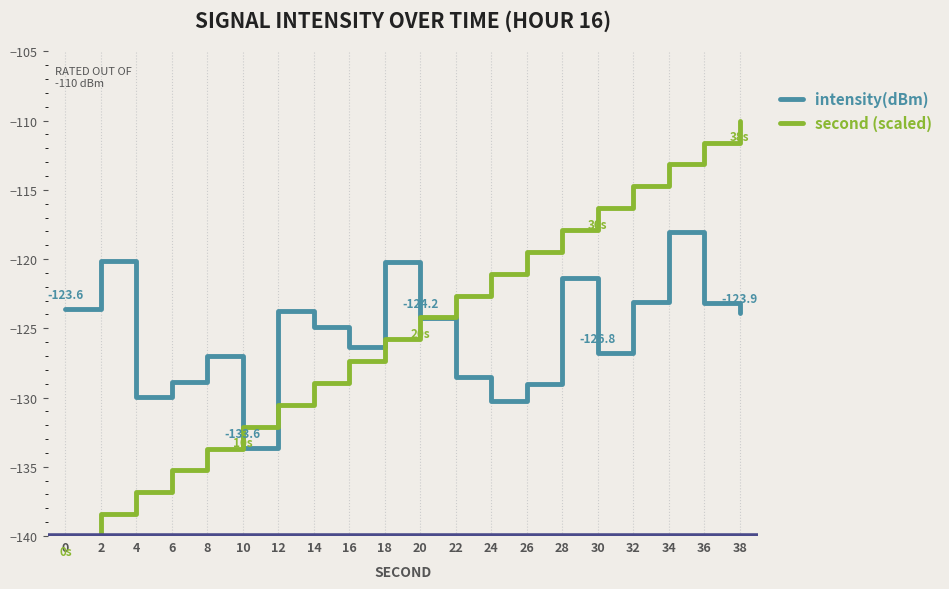

Which series ends up on top after the final intersection of intensity(dBm) and second (scaled)?

second (scaled)